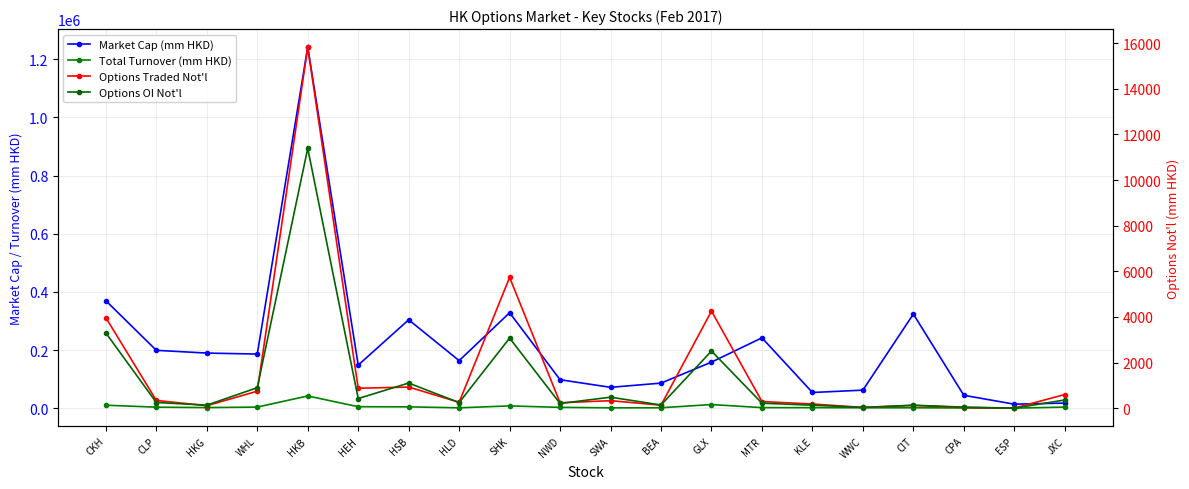

Where is Market Cap (mm HKD) nearest to the value 627999?

CKH